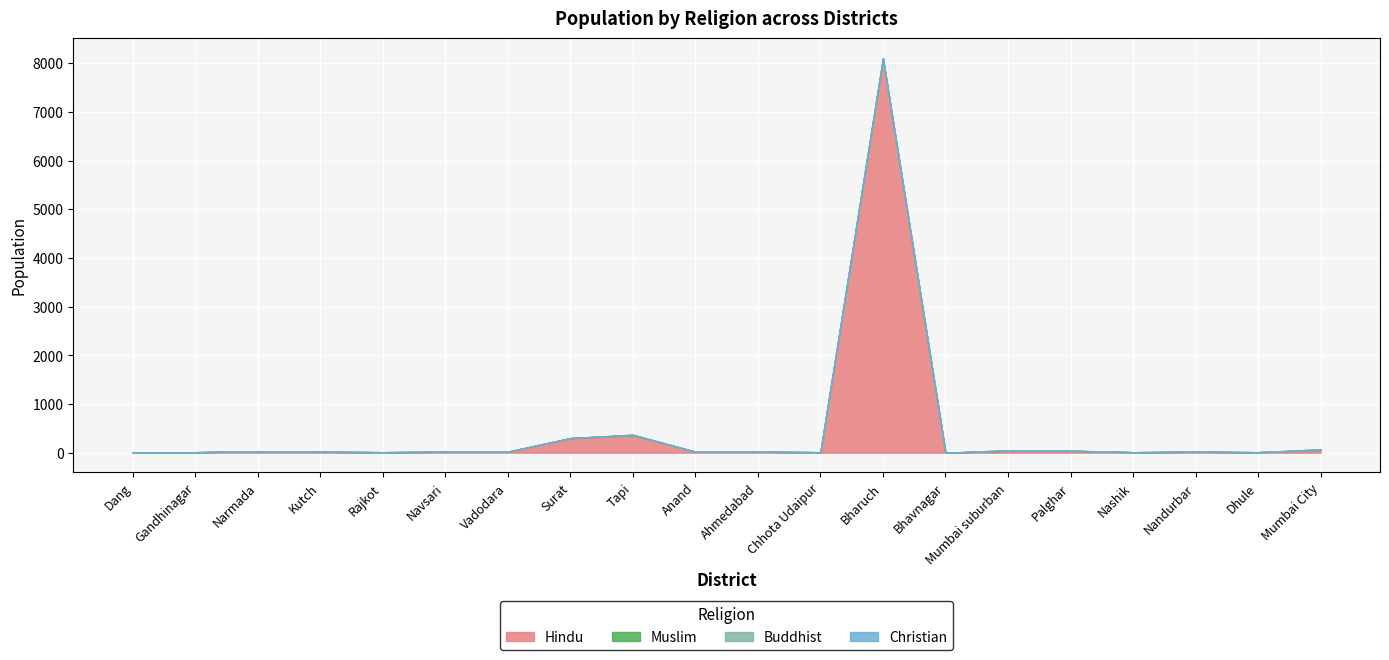

What is the label of the 19th point from the right?

Gandhinagar